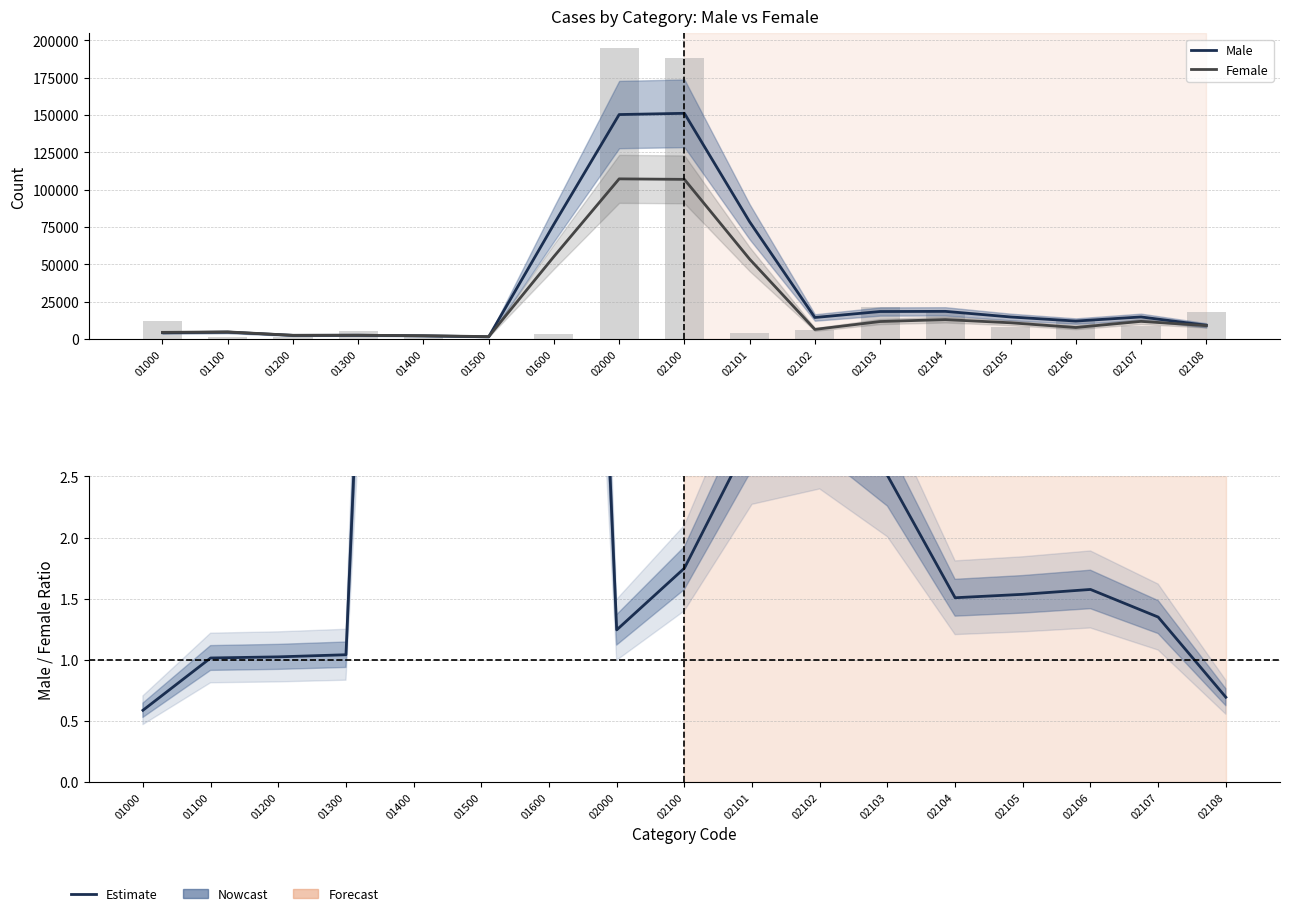

Reading left to right, extract all data points from this chart.

Male: 4180.0	4571.0	2419.3	2491.0	2113.3	1424.3	76864.7	150297.7	151129.3	78471.3	14372.7	18377.0	18486.3	14722.0	11996.7	14738.3	9155.0
Female: 4423.7	4728.3	2437.7	2496.0	2191.7	1566.7	55196.3	107224.7	106889.3	53464.7	6398.7	11672.7	12964.0	10839.3	7673.0	11776.3	8938.3
Estimate: 0.6	1.0	1.0	1.0	13.9	13.9	14.1	1.2	1.7	2.8	3.0	2.5	1.5	1.5	1.6	1.3	0.7